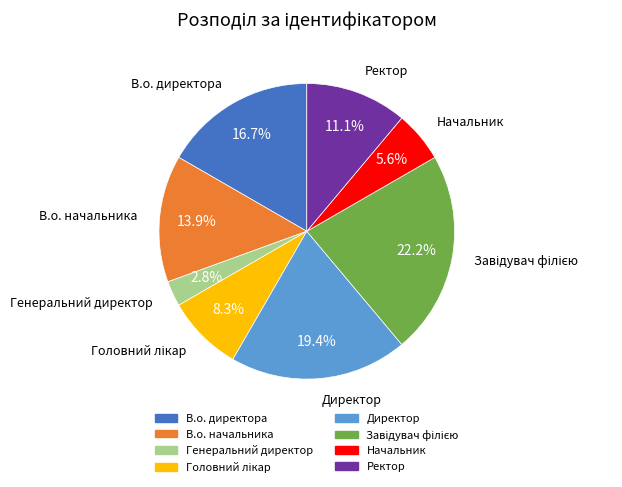

Is it true that В.о. директора is 27% of the pie?

False